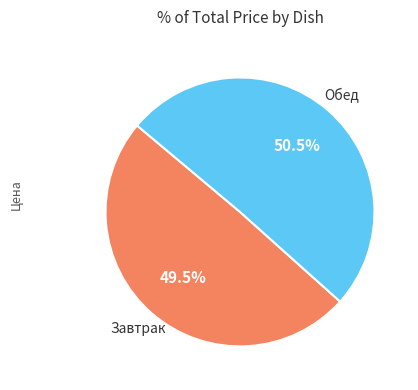

Is there a majority slice in this chart?

Yes